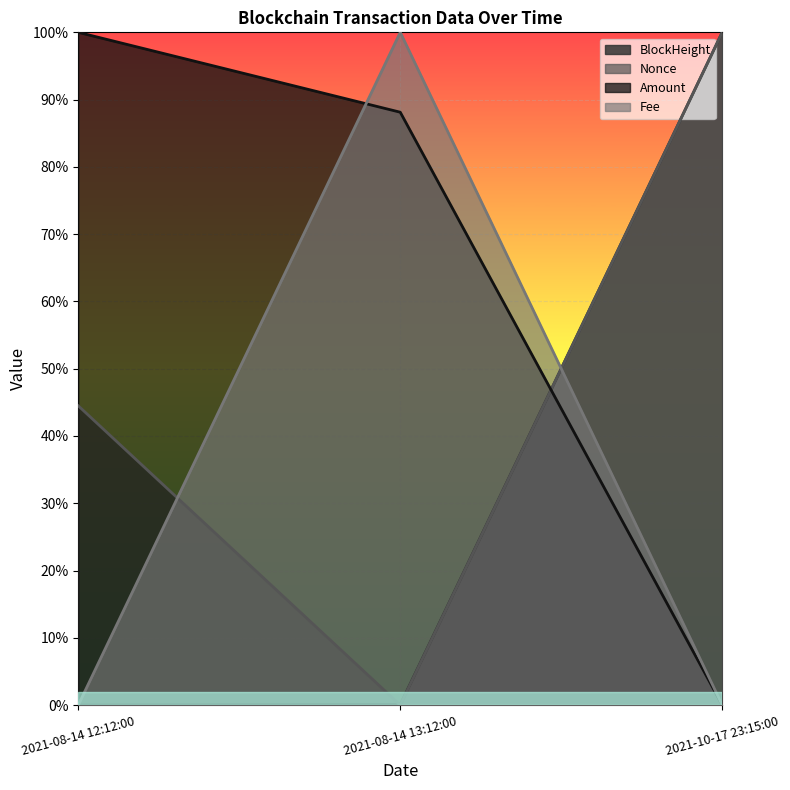

Reading left to right, extract all data points from this chart.

BlockHeight: 2021-08-14 12:12:00=0.0	2021-08-14 13:12:00=0.0	2021-10-17 23:15:00=1.0
Nonce: 2021-08-14 12:12:00=0.4	2021-08-14 13:12:00=0.0	2021-10-17 23:15:00=1.0
Amount: 2021-08-14 12:12:00=1.0	2021-08-14 13:12:00=0.9	2021-10-17 23:15:00=0.0
Fee: 2021-08-14 12:12:00=0.0	2021-08-14 13:12:00=1.0	2021-10-17 23:15:00=0.0